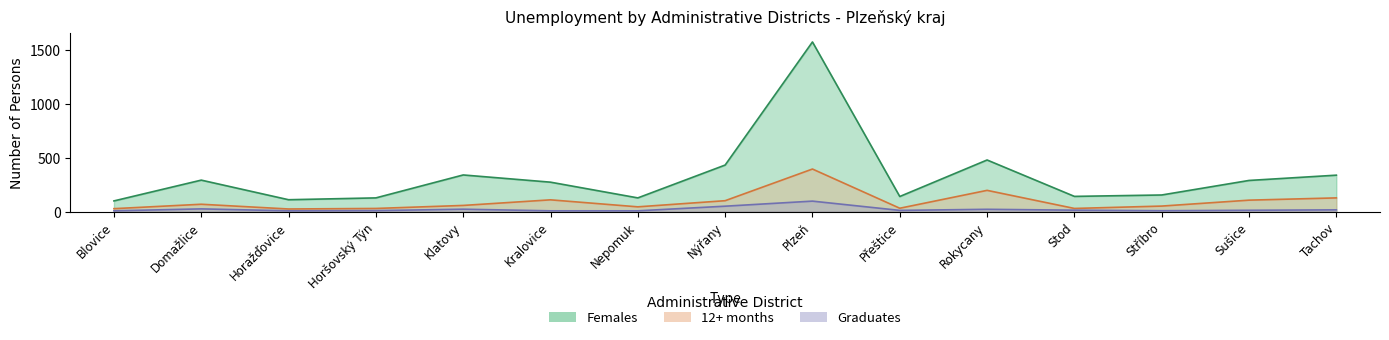

Rank the series by their maximum value, from lowest to highest.

Graduates, 12+ months, Females